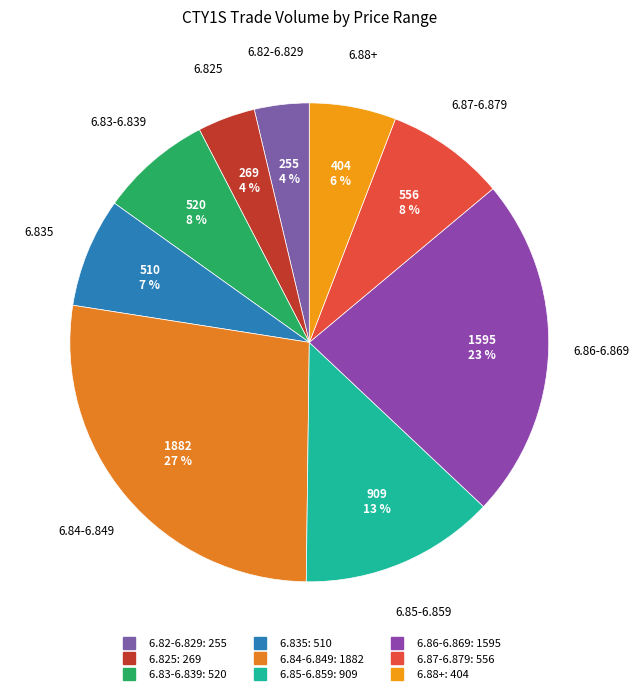

Does 6.88+ account for over 50% of the chart?

No